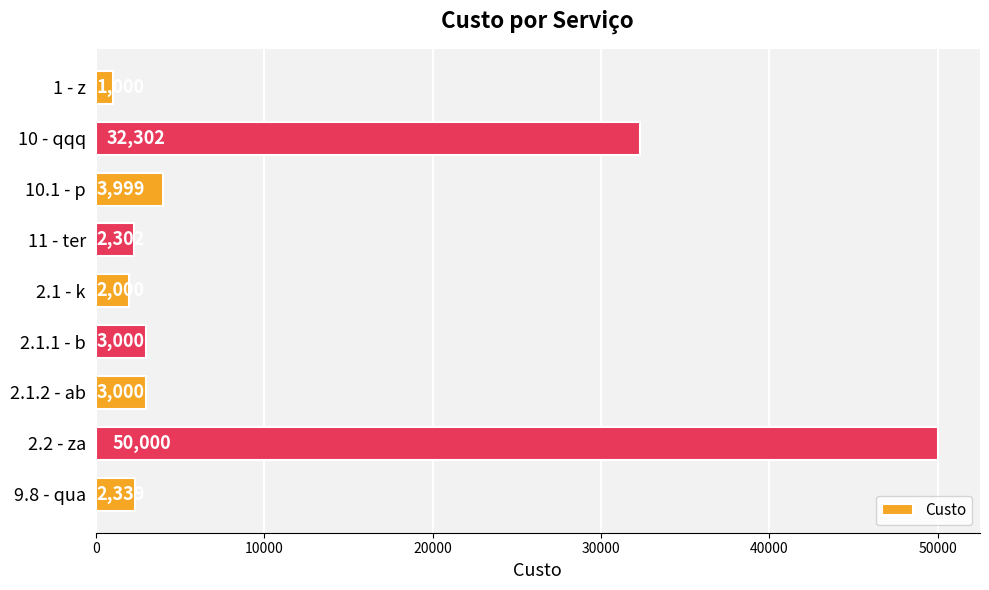

True or false: the data shows 3999 at 10.1 - p.

True